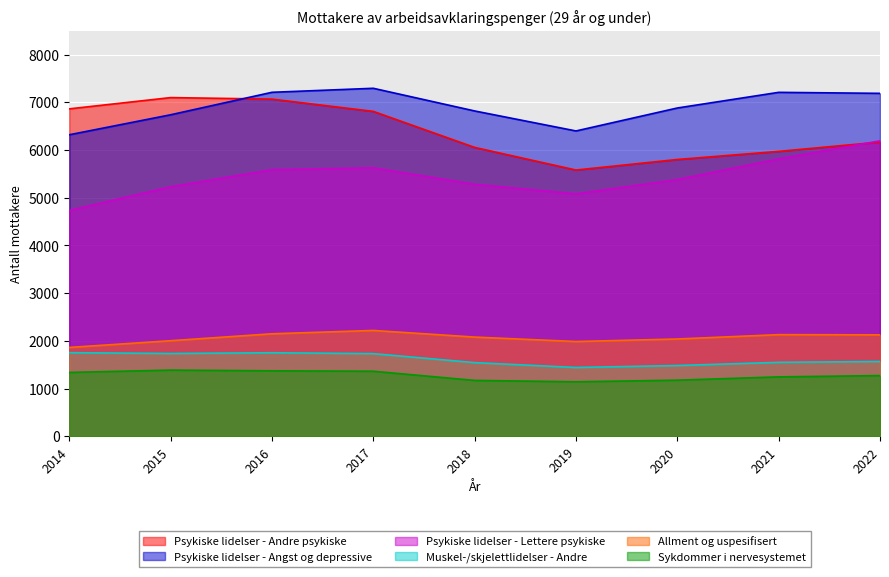

What is the difference between the second highest and minimum values in the Sykdommer i nervesystemet series?

230